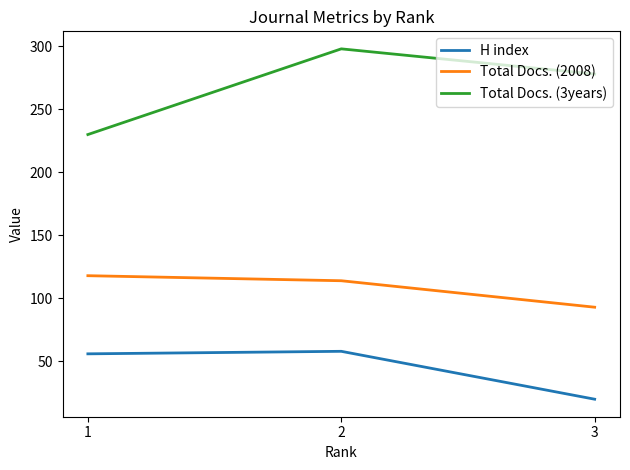

True or false: Total Docs. (2008) has a value of 93 at 3.

True